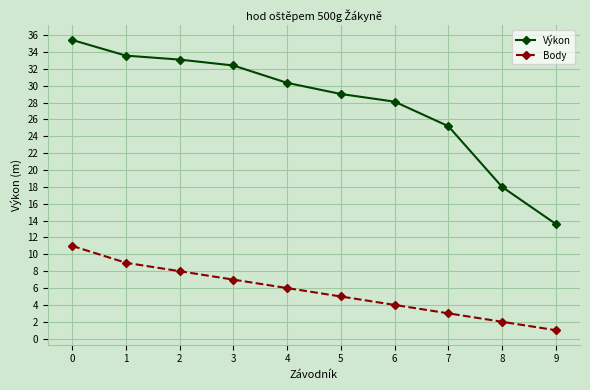

How many lines are shown in the chart?

2